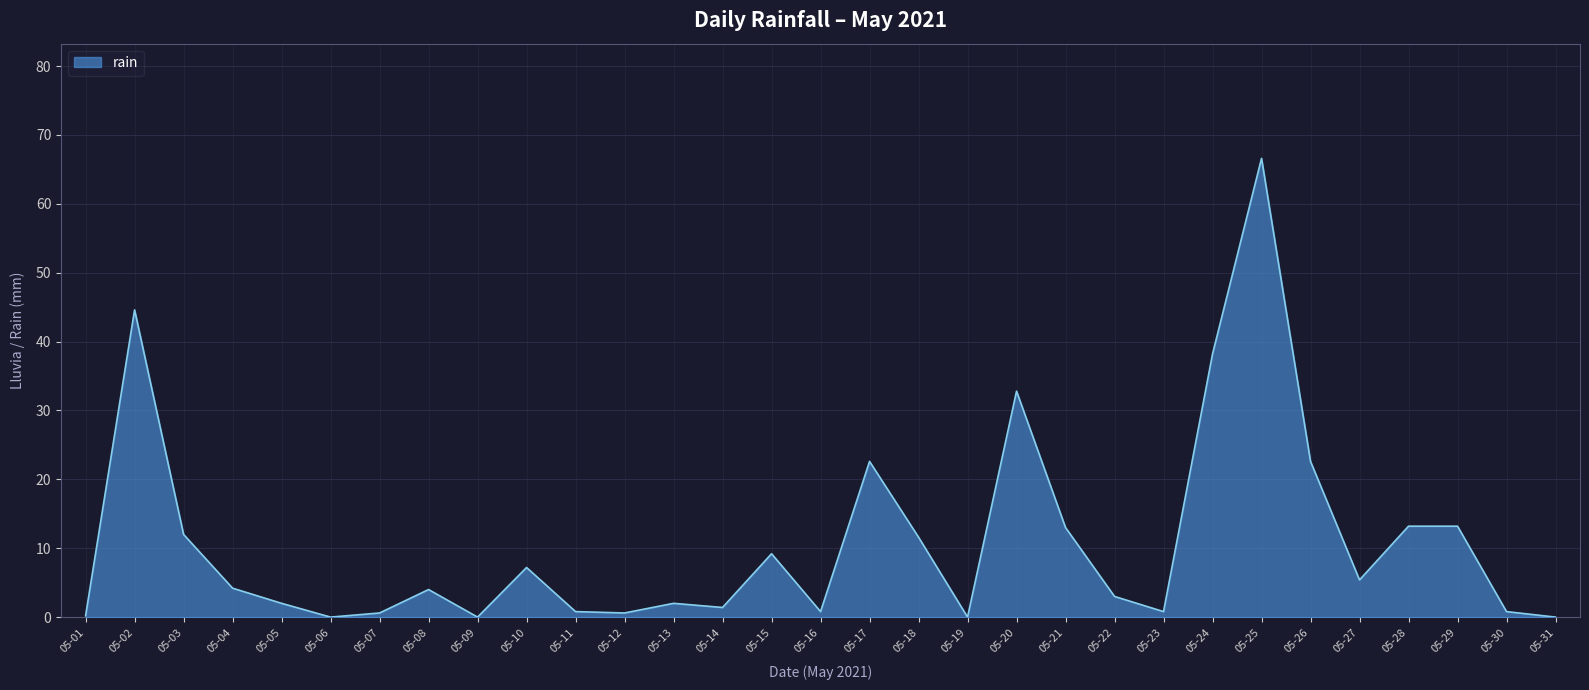

Which has a higher value, 05-22 or 05-11?

05-22